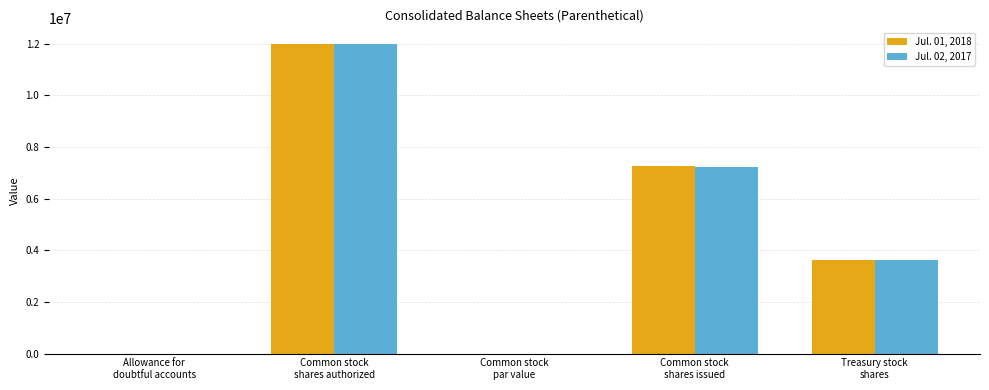

What is the maximum value shown in the chart?

12000000.0